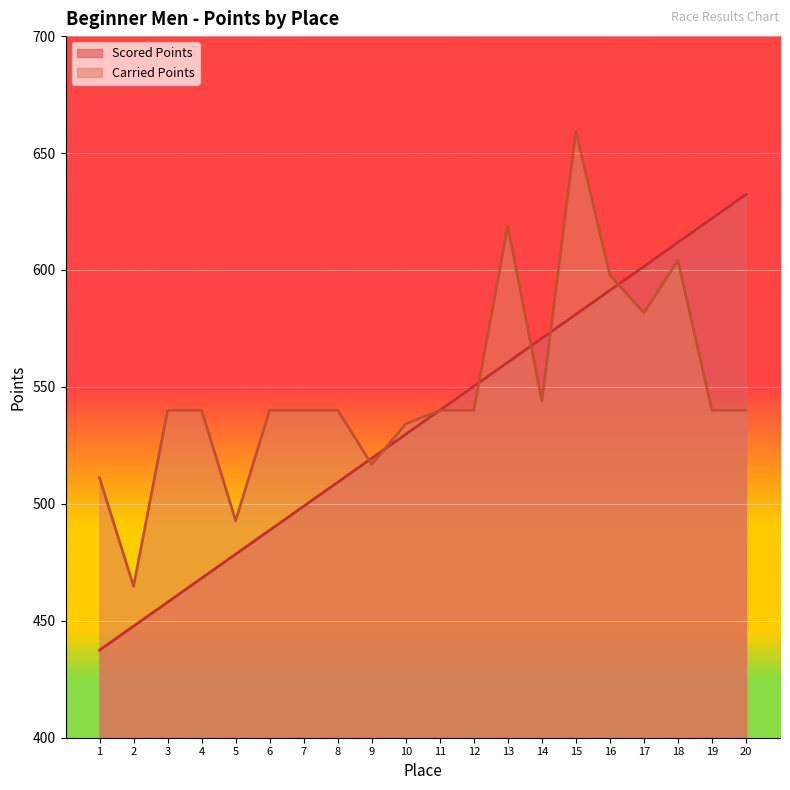

What is the value of the Scored Points point at the 11th from the left?

540.0